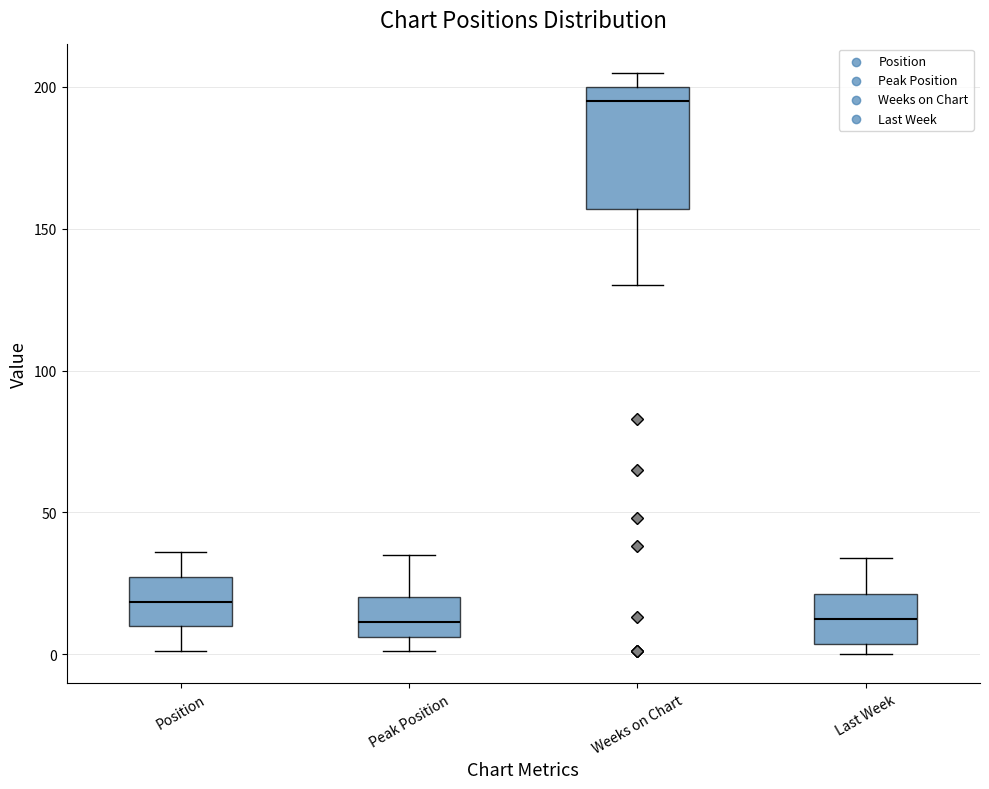

Reading left to right, read every box against the y-axis: the position of its median line, the range the box covers, and the ends of its whiskers. The values are not printed on the chart, so give them approximately, as read against the axis.

Position: median 20, box 10 to 25, whiskers 0 to 35
Peak Position: median 10, box 5 to 20, whiskers 0 to 35
Weeks on Chart: median 195, box 155 to 200, whiskers 130 to 205
Last Week: median 15, box 5 to 20, whiskers 0 to 35